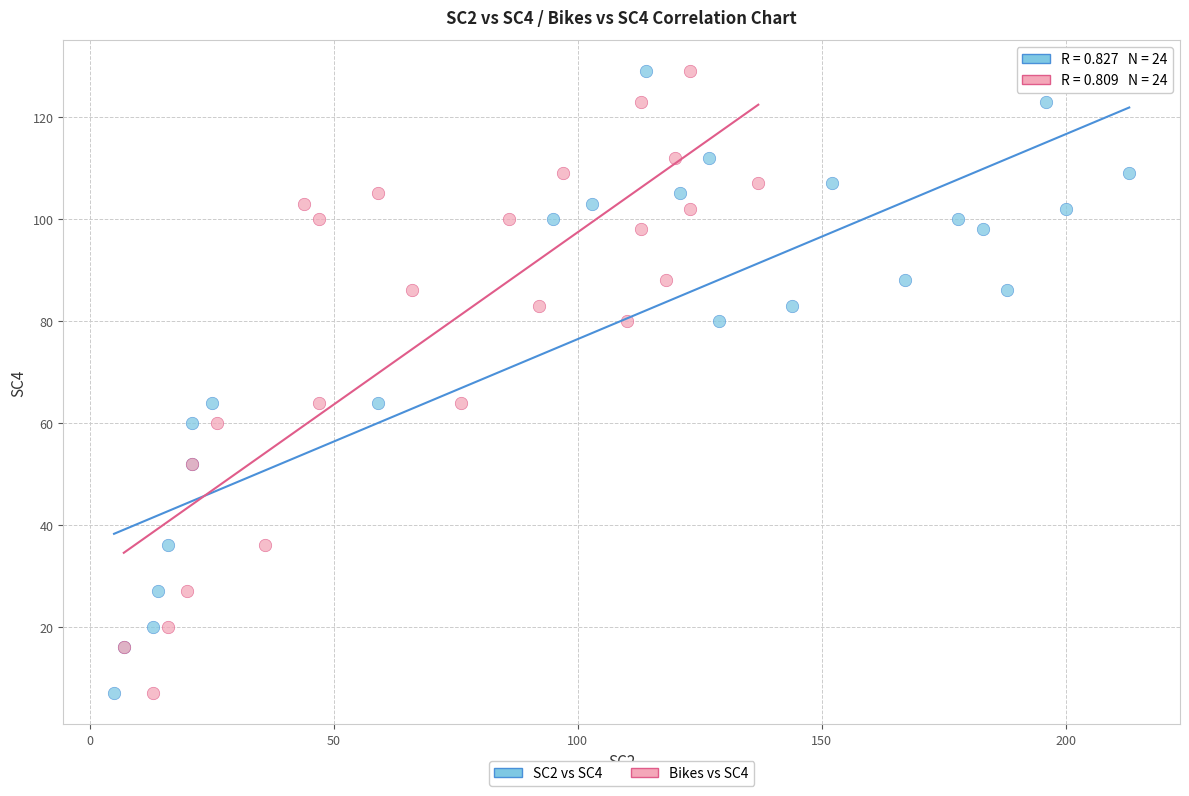

What are all the series names shown in the legend?

SC2 vs SC4, Bikes vs SC4